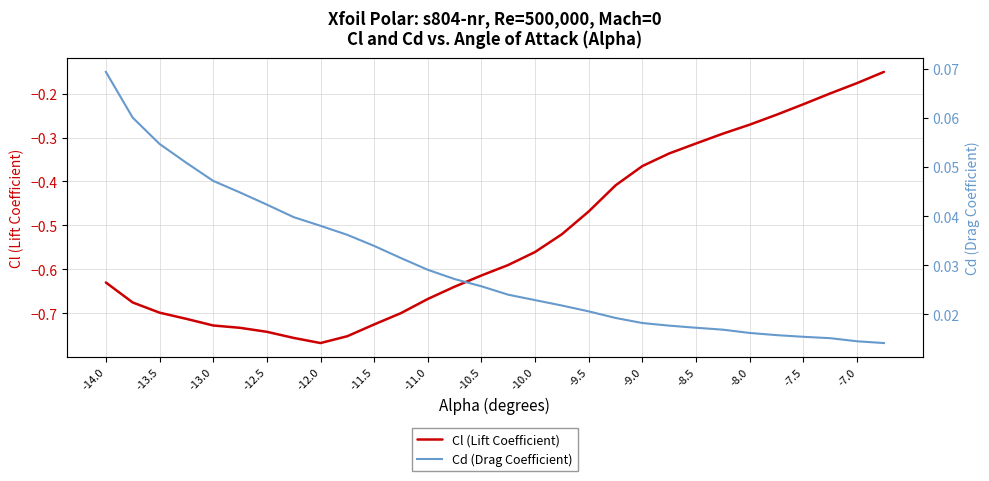

How many lines are shown in the chart?

2